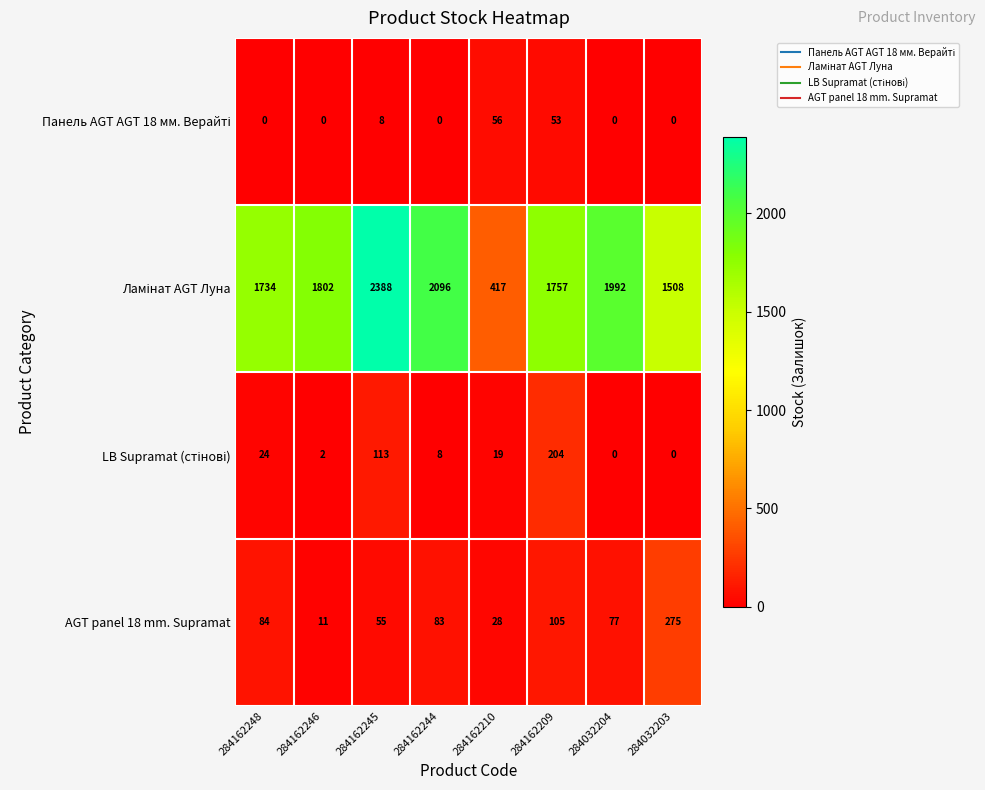

At how many categories does at least one series exceed 705?

7